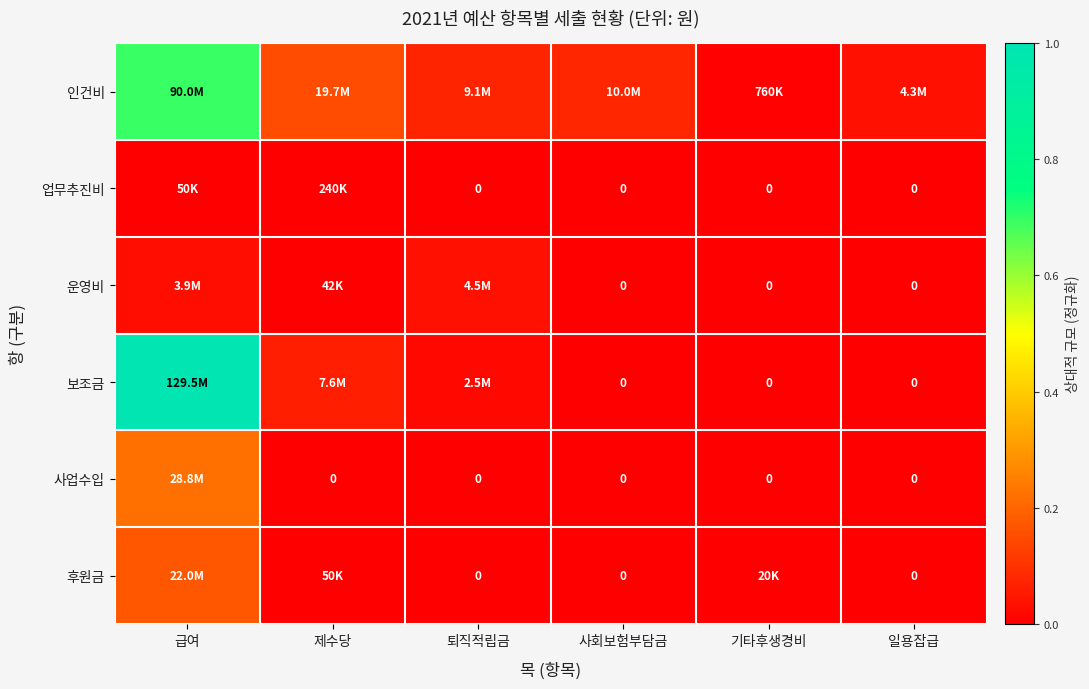

At which category is the sum across all series the highest?

급여